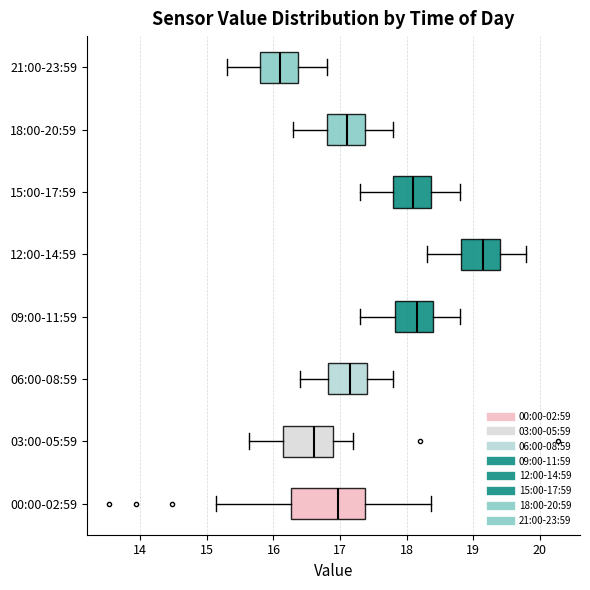

Reading bottom to top, read every box against the x-axis: the position of its median line, the range the box covers, and the ends of its whiskers. The values are not printed on the chart, so give them approximately, as read against the axis.

00:00-02:59: median 17.0, box 16.3 to 17.4, whiskers 15.1 to 18.4
03:00-05:59: median 16.6, box 16.2 to 16.9, whiskers 15.6 to 17.2
06:00-08:59: median 17.2, box 16.8 to 17.4, whiskers 16.4 to 17.8
09:00-11:59: median 18.2, box 17.8 to 18.4, whiskers 17.3 to 18.8
12:00-14:59: median 19.2, box 18.8 to 19.4, whiskers 18.3 to 19.8
15:00-17:59: median 18.1, box 17.8 to 18.4, whiskers 17.3 to 18.8
18:00-20:59: median 17.1, box 16.8 to 17.4, whiskers 16.3 to 17.8
21:00-23:59: median 16.1, box 15.8 to 16.4, whiskers 15.3 to 16.8